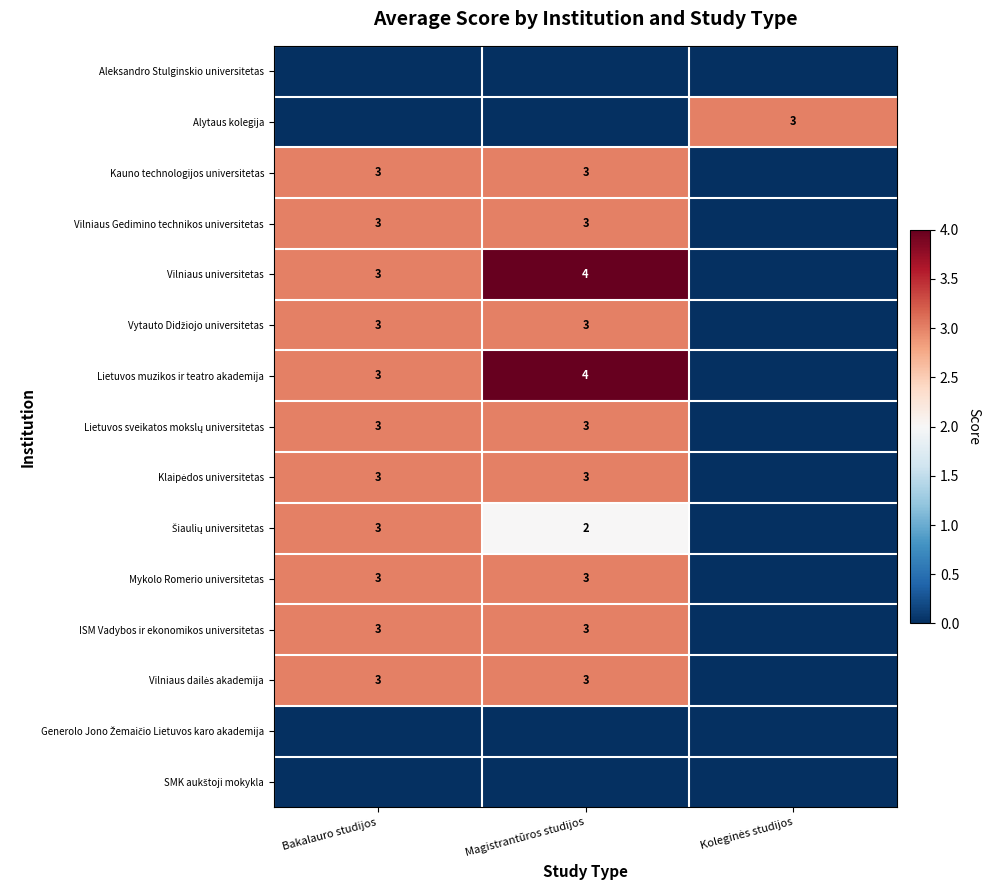

True or false: Vilniaus Gedimino technikos universitetas has a value of 4 at Bakalauro studijos.

False